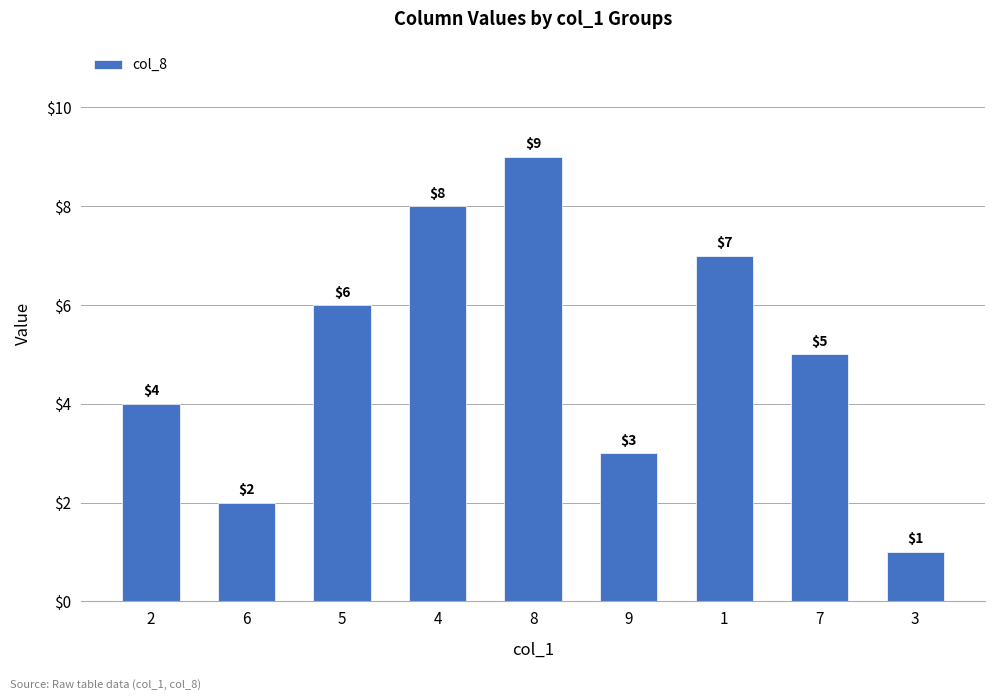

Reading left to right, list all the values displayed in this chart.

4	2	6	8	9	3	7	5	1